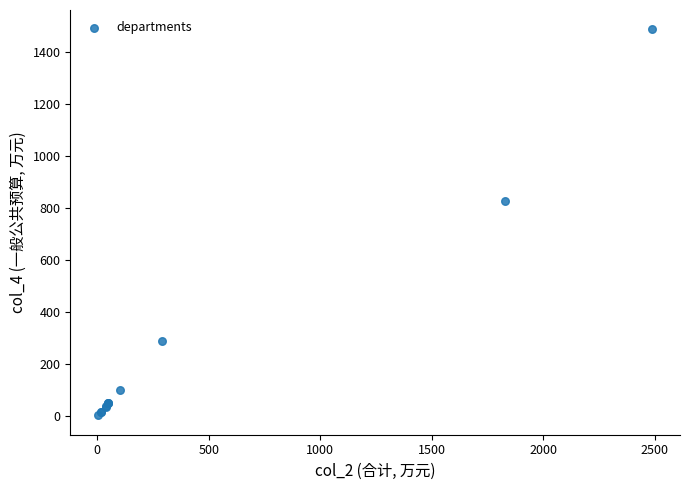

What Y value in the scatter plot is closest to 746?

829.3